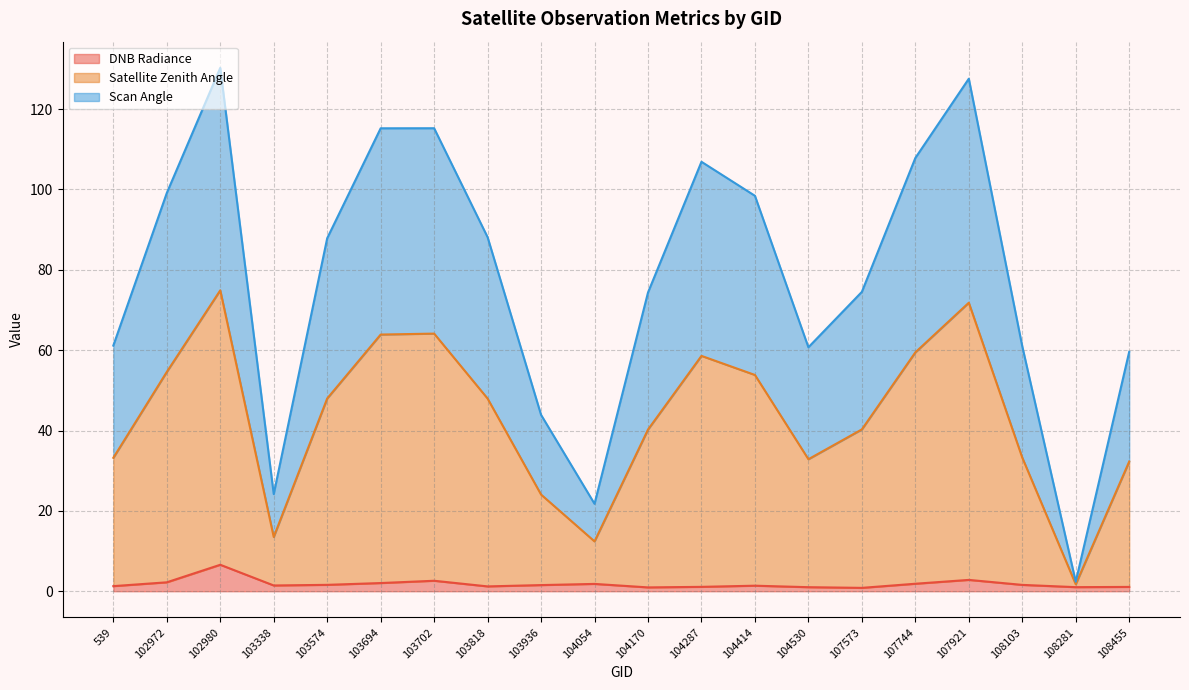

Which series has the largest total across all categories?

satz